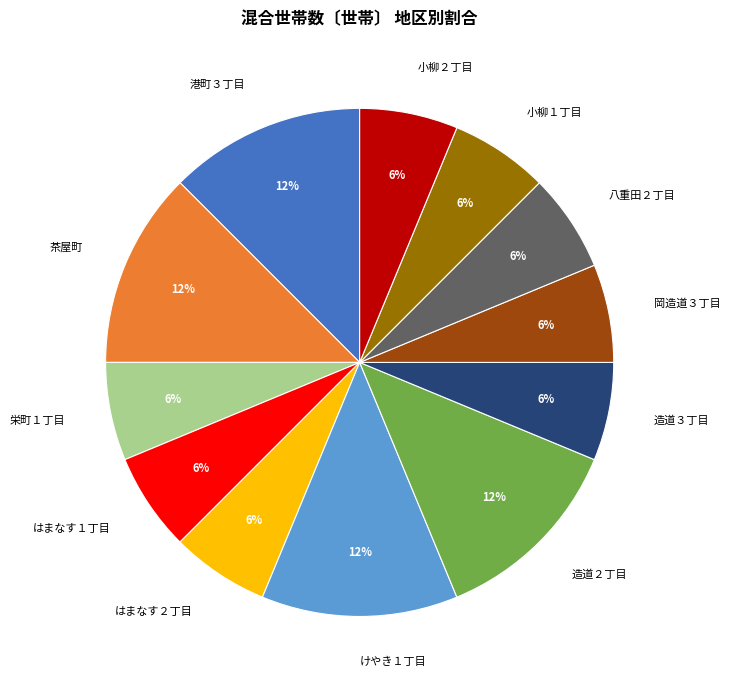

Combined, do 小柳２丁目 and 岡造道３丁目 account for over 50%?

No